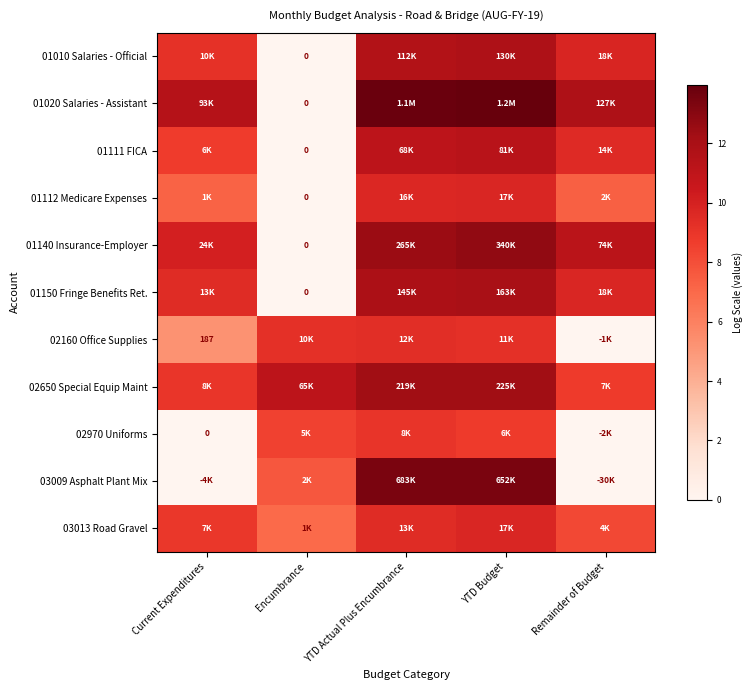

What is the approximate value of 01140 Insurance-Employer at YTD Actual Plus Encumbrance?

12.5